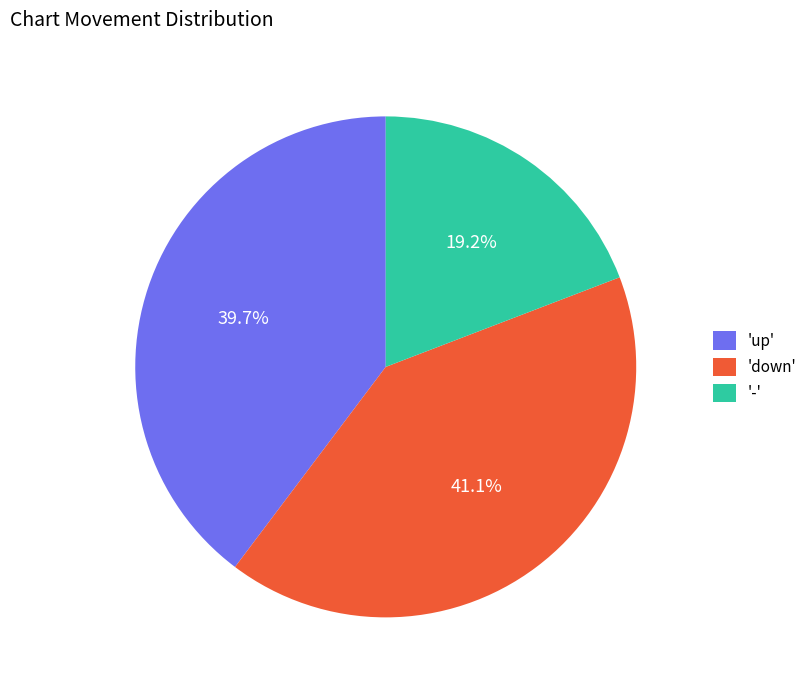

Count the number of slices in the pie.

3